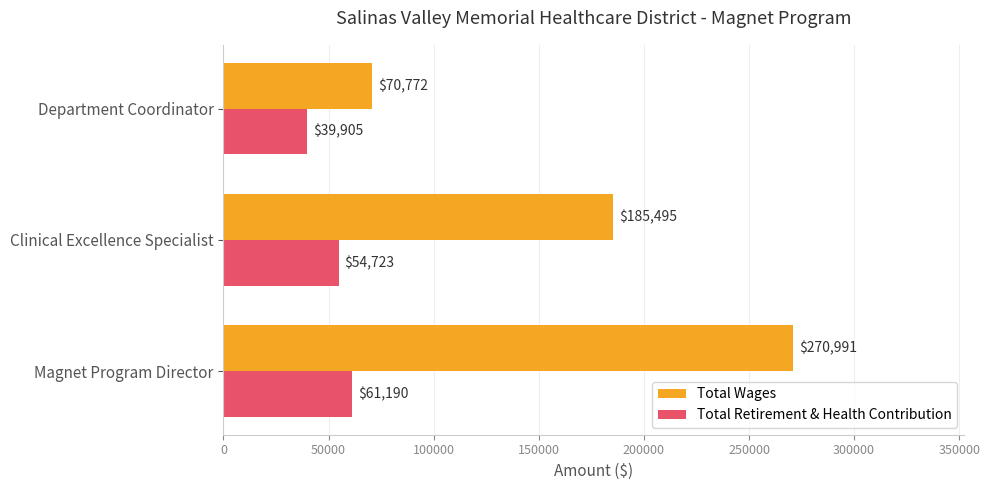

List the series in order of their peak value, highest first.

Total Wages, Total Retirement & Health Contribution